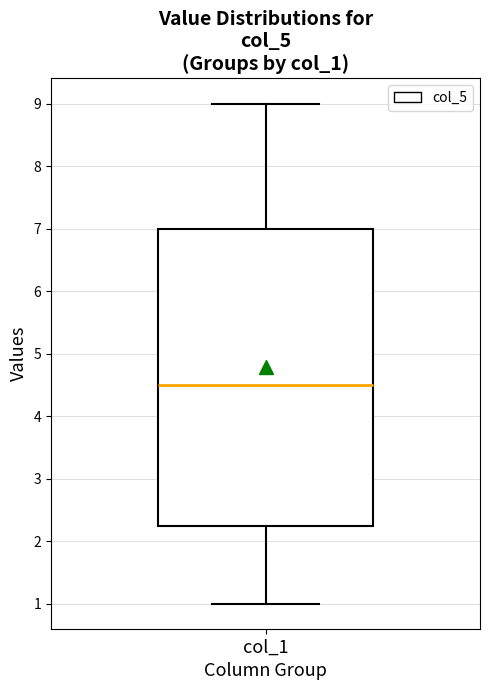

Transcribe this box plot: give where the median line is, the range the box spans, and where the two whiskers end, as read against the y-axis. The values are not printed on the chart, so give them approximately, as read against the axis.

median 4.5, box 2.3 to 7.0, whiskers 1.0 to 9.0